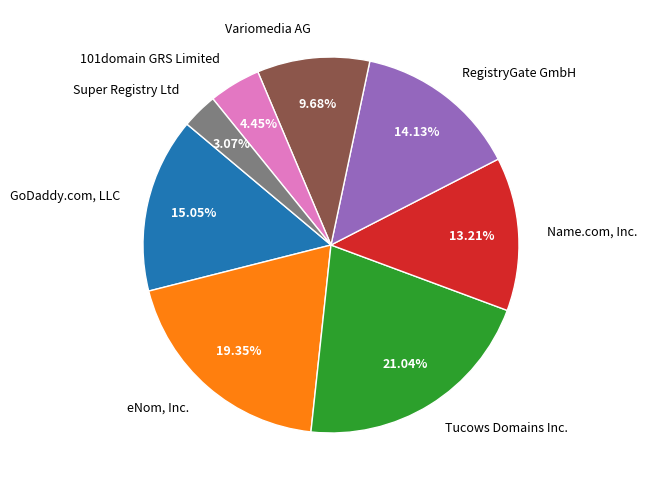

Is it true that RegistryGate GmbH is 3% of the pie?

False